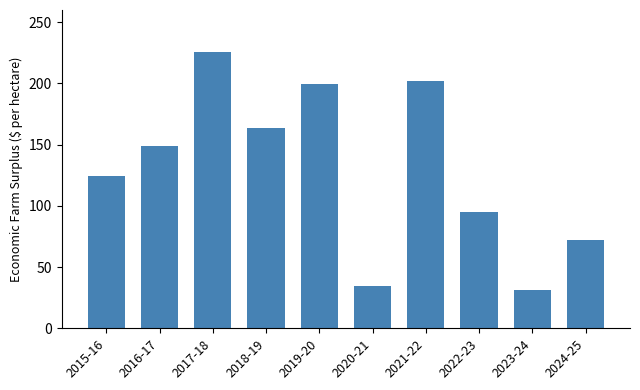

List the labels in order of value, smallest first.

2023-24, 2020-21, 2024-25, 2022-23, 2015-16, 2016-17, 2018-19, 2019-20, 2021-22, 2017-18